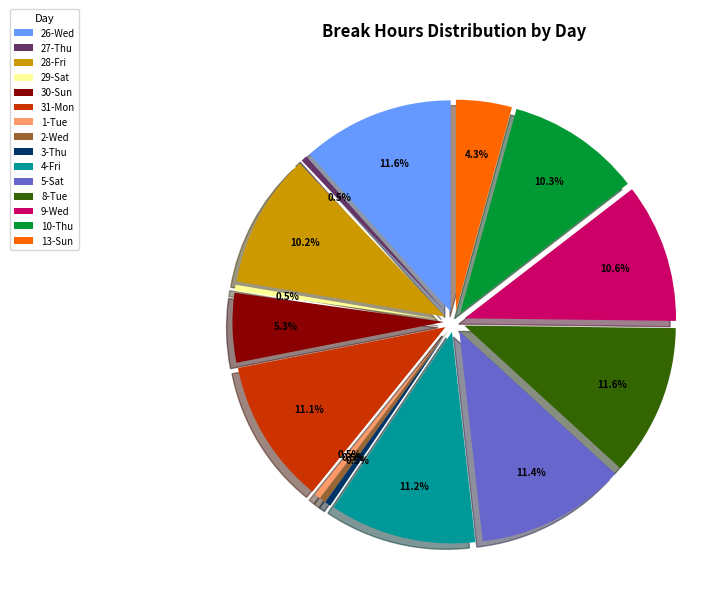

True or false: 9-Wed accounts for 11% of the total.

True